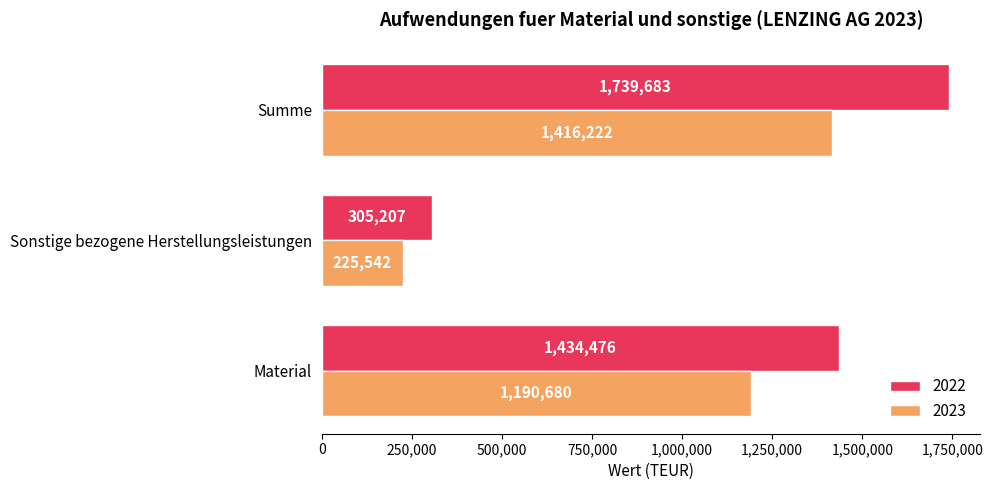

How many 2022 values are between 305207 and 1739683?

3